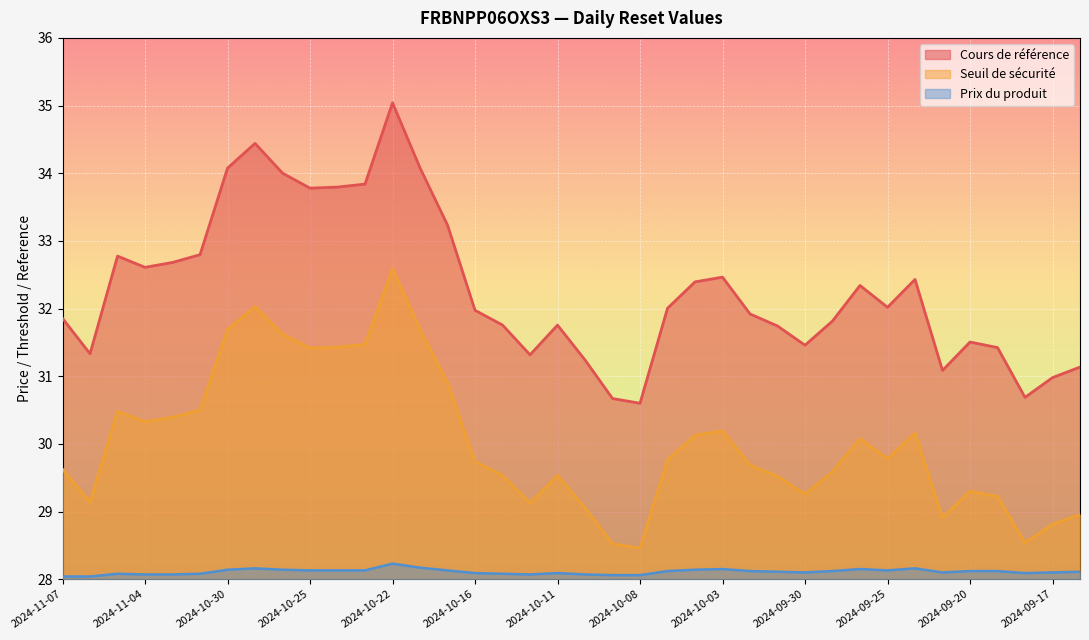

Where is Seuil de sécurité nearest to the value 30?

2024-09-26